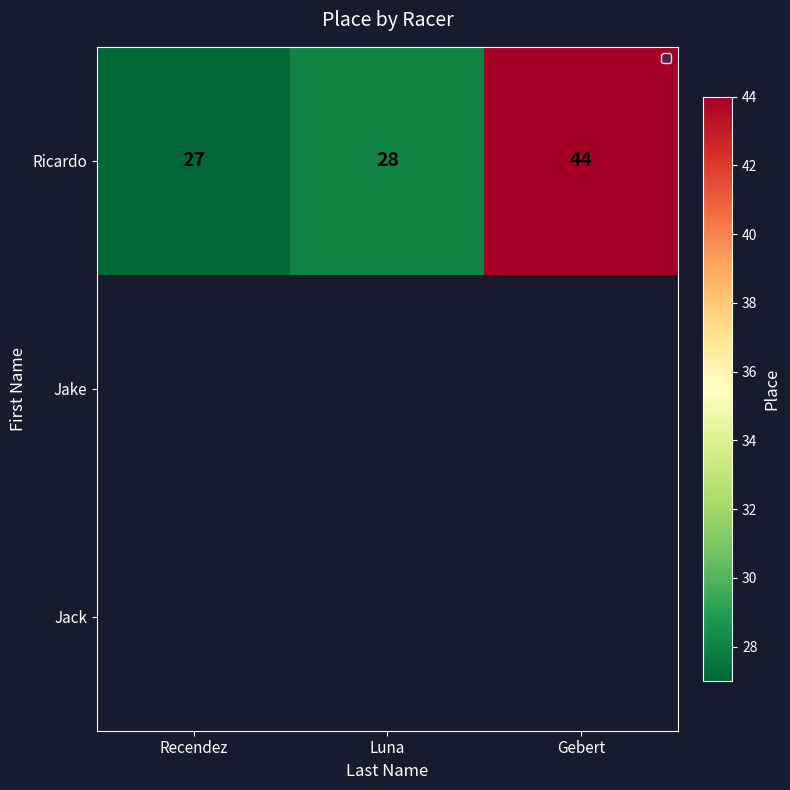

What is the difference between the maximum and minimum values in the Ricardo series?

17